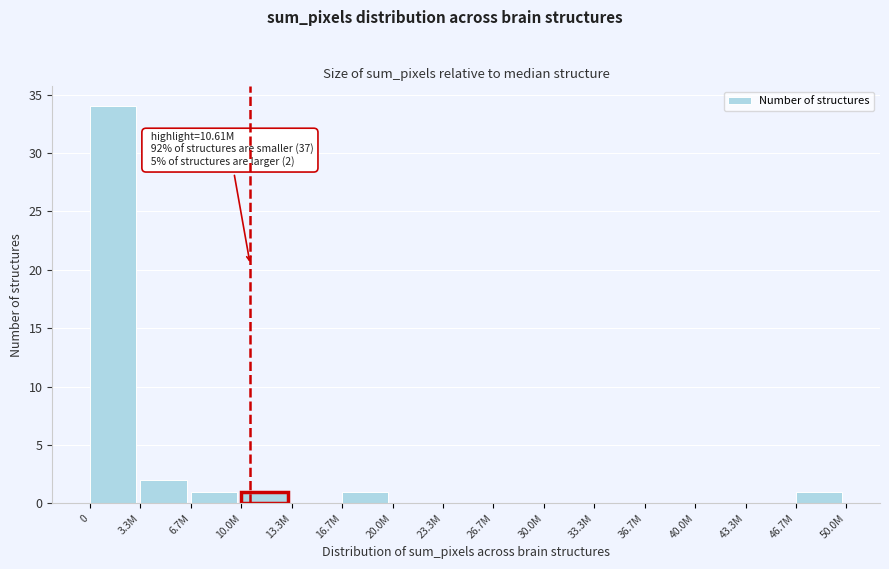

Reading left to right, list all the values displayed in this chart.

0=34	3.3M=2	6.7M=1	10.0M=1	13.3M=0	16.7M=1	20.0M=0	23.3M=0	26.7M=0	30.0M=0	33.3M=0	36.7M=0	40.0M=0	43.3M=0	46.7M=1